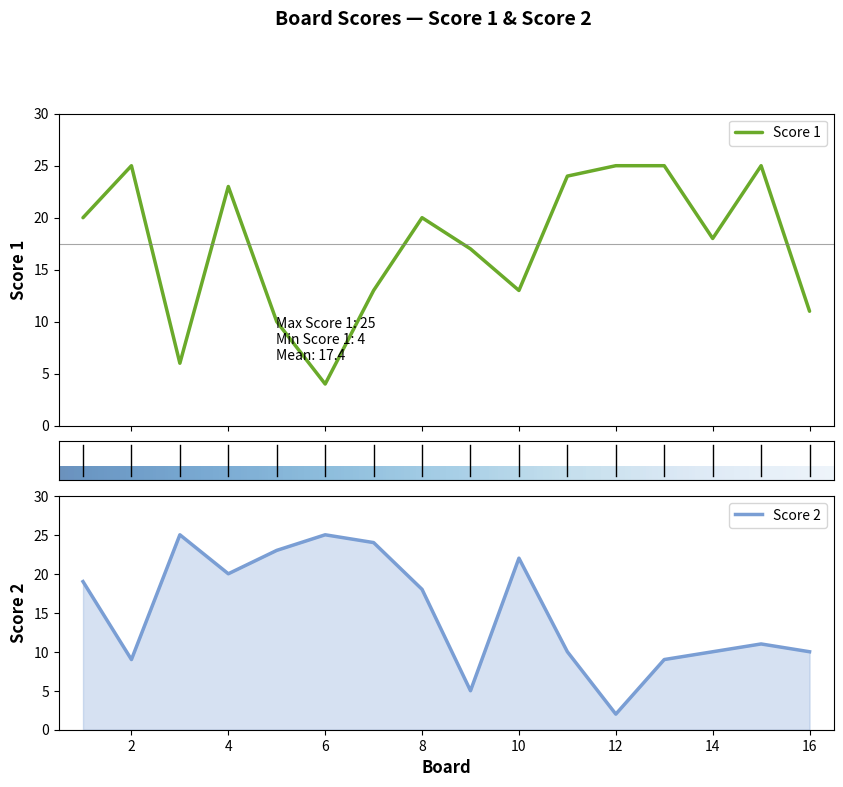

What is the value of the Score 1 point at the 4th from the left?

23